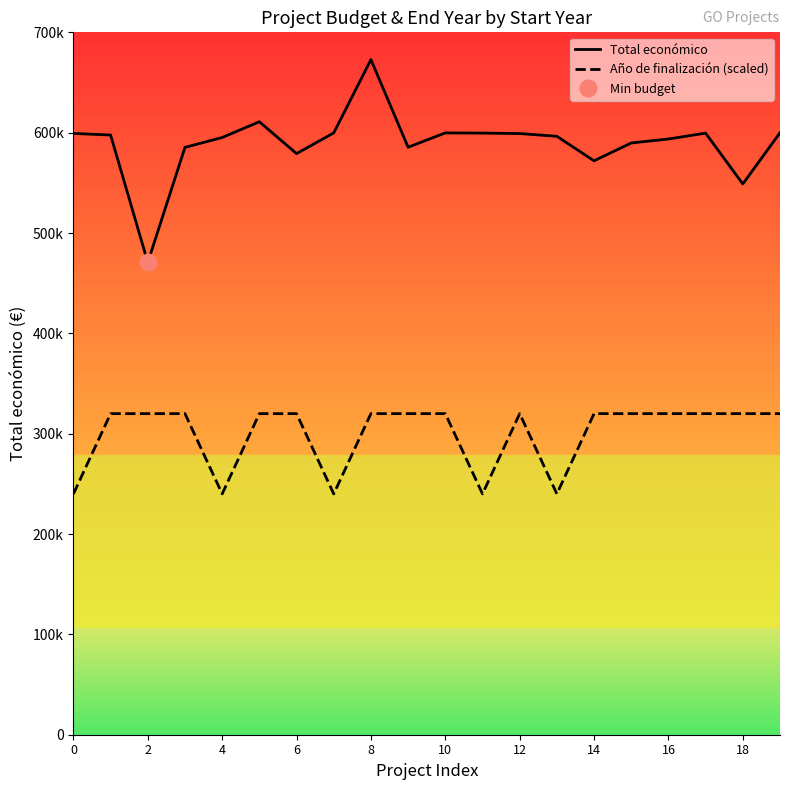

Which series has the largest total across all categories?

Total económico